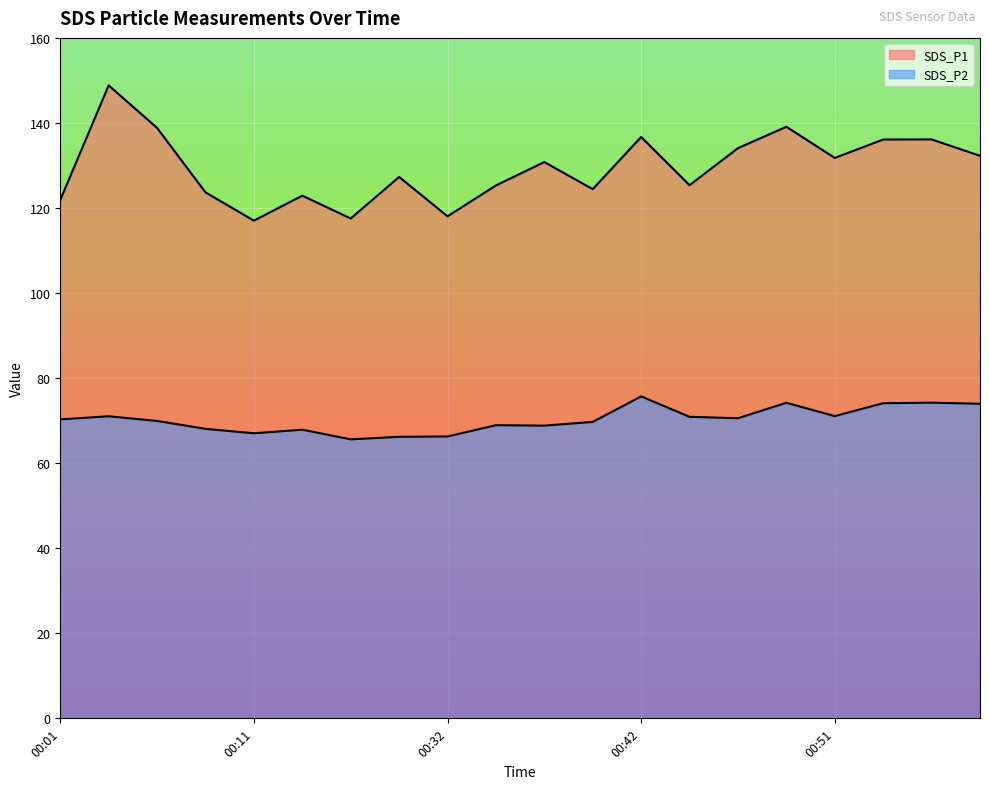

Is the value of SDS_P2 at 00:18 greater than the value of SDS_P1 at 00:54?

No